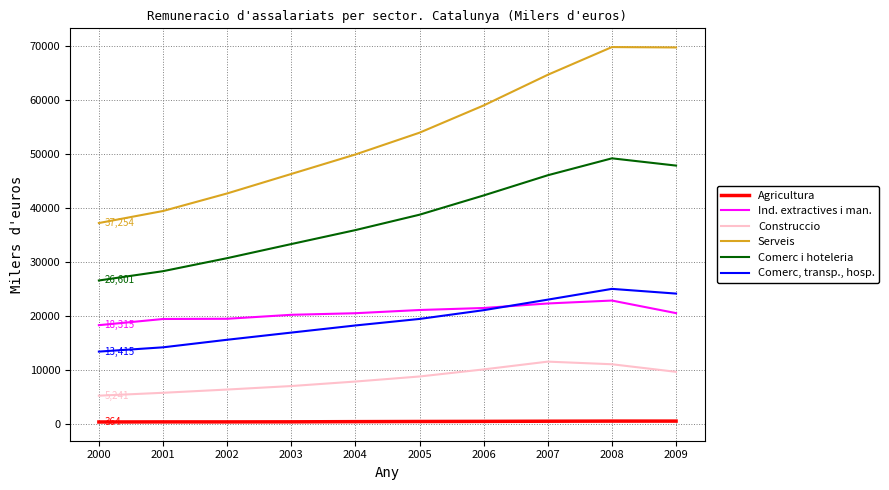

How many series are shown in this chart?

6